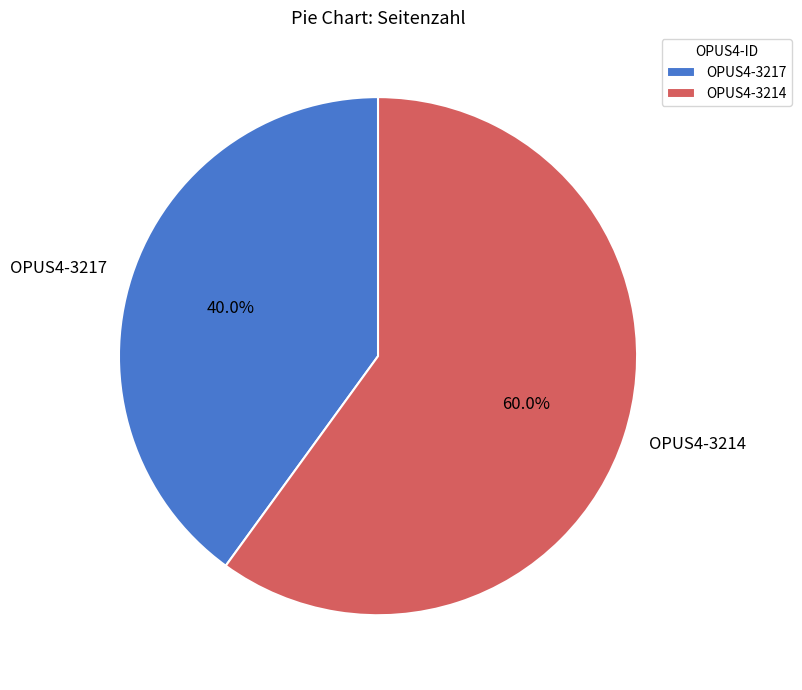

To the nearest percent, what percentage of the pie is OPUS4-3217?

40%